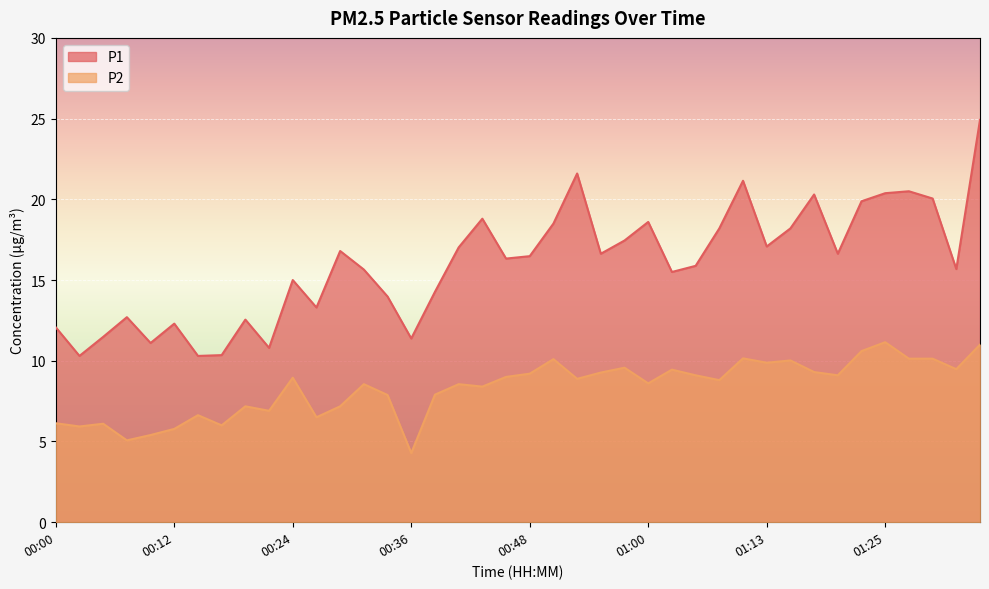

Read the P2 value at 00:29.

7.2